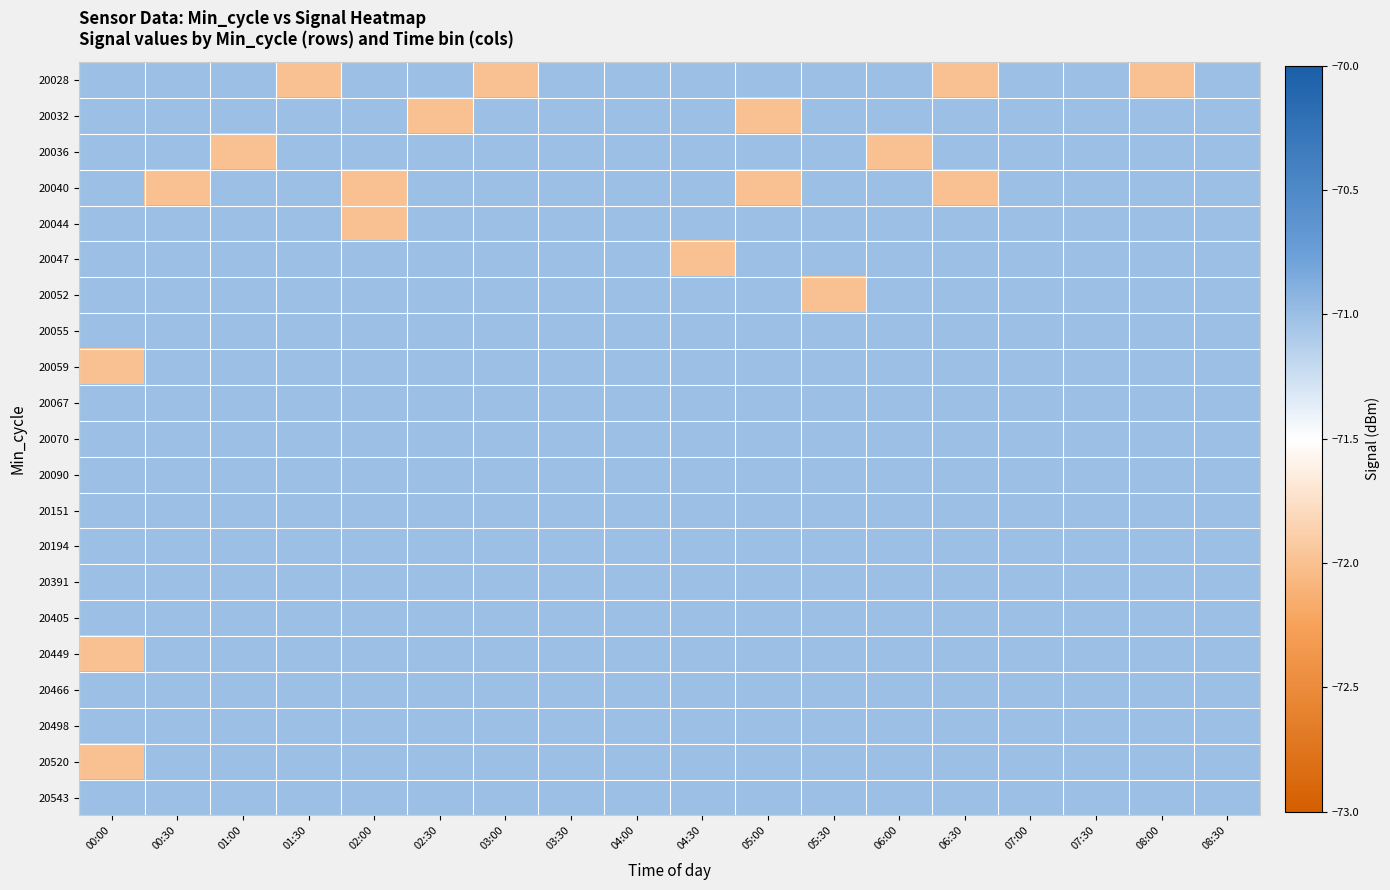

Reading right to left, what are all the values shown in this chart?

20028: 08:30=-71	08:00=-72	07:30=-71	07:00=-71	06:30=-72	06:00=-71	05:30=-71	05:00=-71	04:30=-71	04:00=-71	03:30=-71	03:00=-72	02:30=-71	02:00=-71	01:30=-72	01:00=-71	00:30=-71	00:00=-71
20032: 08:30=-71	08:00=-71	07:30=-71	07:00=-71	06:30=-71	06:00=-71	05:30=-71	05:00=-72	04:30=-71	04:00=-71	03:30=-71	03:00=-71	02:30=-72	02:00=-71	01:30=-71	01:00=-71	00:30=-71	00:00=-71
20036: 08:30=-71	08:00=-71	07:30=-71	07:00=-71	06:30=-71	06:00=-72	05:30=-71	05:00=-71	04:30=-71	04:00=-71	03:30=-71	03:00=-71	02:30=-71	02:00=-71	01:30=-71	01:00=-72	00:30=-71	00:00=-71
20040: 08:30=-71	08:00=-71	07:30=-71	07:00=-71	06:30=-72	06:00=-71	05:30=-71	05:00=-72	04:30=-71	04:00=-71	03:30=-71	03:00=-71	02:30=-71	02:00=-72	01:30=-71	01:00=-71	00:30=-72	00:00=-71
20044: 08:30=-71	08:00=-71	07:30=-71	07:00=-71	06:30=-71	06:00=-71	05:30=-71	05:00=-71	04:30=-71	04:00=-71	03:30=-71	03:00=-71	02:30=-71	02:00=-72	01:30=-71	01:00=-71	00:30=-71	00:00=-71
20047: 08:30=-71	08:00=-71	07:30=-71	07:00=-71	06:30=-71	06:00=-71	05:30=-71	05:00=-71	04:30=-72	04:00=-71	03:30=-71	03:00=-71	02:30=-71	02:00=-71	01:30=-71	01:00=-71	00:30=-71	00:00=-71
20052: 08:30=-71	08:00=-71	07:30=-71	07:00=-71	06:30=-71	06:00=-71	05:30=-72	05:00=-71	04:30=-71	04:00=-71	03:30=-71	03:00=-71	02:30=-71	02:00=-71	01:30=-71	01:00=-71	00:30=-71	00:00=-71
20055: 08:30=-71	08:00=-71	07:30=-71	07:00=-71	06:30=-71	06:00=-71	05:30=-71	05:00=-71	04:30=-71	04:00=-71	03:30=-71	03:00=-71	02:30=-71	02:00=-71	01:30=-71	01:00=-71	00:30=-71	00:00=-71
20059: 08:30=-71	08:00=-71	07:30=-71	07:00=-71	06:30=-71	06:00=-71	05:30=-71	05:00=-71	04:30=-71	04:00=-71	03:30=-71	03:00=-71	02:30=-71	02:00=-71	01:30=-71	01:00=-71	00:30=-71	00:00=-72
20067: 08:30=-71	08:00=-71	07:30=-71	07:00=-71	06:30=-71	06:00=-71	05:30=-71	05:00=-71	04:30=-71	04:00=-71	03:30=-71	03:00=-71	02:30=-71	02:00=-71	01:30=-71	01:00=-71	00:30=-71	00:00=-71
20070: 08:30=-71	08:00=-71	07:30=-71	07:00=-71	06:30=-71	06:00=-71	05:30=-71	05:00=-71	04:30=-71	04:00=-71	03:30=-71	03:00=-71	02:30=-71	02:00=-71	01:30=-71	01:00=-71	00:30=-71	00:00=-71
20090: 08:30=-71	08:00=-71	07:30=-71	07:00=-71	06:30=-71	06:00=-71	05:30=-71	05:00=-71	04:30=-71	04:00=-71	03:30=-71	03:00=-71	02:30=-71	02:00=-71	01:30=-71	01:00=-71	00:30=-71	00:00=-71
20151: 08:30=-71	08:00=-71	07:30=-71	07:00=-71	06:30=-71	06:00=-71	05:30=-71	05:00=-71	04:30=-71	04:00=-71	03:30=-71	03:00=-71	02:30=-71	02:00=-71	01:30=-71	01:00=-71	00:30=-71	00:00=-71
20194: 08:30=-71	08:00=-71	07:30=-71	07:00=-71	06:30=-71	06:00=-71	05:30=-71	05:00=-71	04:30=-71	04:00=-71	03:30=-71	03:00=-71	02:30=-71	02:00=-71	01:30=-71	01:00=-71	00:30=-71	00:00=-71
20391: 08:30=-71	08:00=-71	07:30=-71	07:00=-71	06:30=-71	06:00=-71	05:30=-71	05:00=-71	04:30=-71	04:00=-71	03:30=-71	03:00=-71	02:30=-71	02:00=-71	01:30=-71	01:00=-71	00:30=-71	00:00=-71
20405: 08:30=-71	08:00=-71	07:30=-71	07:00=-71	06:30=-71	06:00=-71	05:30=-71	05:00=-71	04:30=-71	04:00=-71	03:30=-71	03:00=-71	02:30=-71	02:00=-71	01:30=-71	01:00=-71	00:30=-71	00:00=-71
20449: 08:30=-71	08:00=-71	07:30=-71	07:00=-71	06:30=-71	06:00=-71	05:30=-71	05:00=-71	04:30=-71	04:00=-71	03:30=-71	03:00=-71	02:30=-71	02:00=-71	01:30=-71	01:00=-71	00:30=-71	00:00=-72
20466: 08:30=-71	08:00=-71	07:30=-71	07:00=-71	06:30=-71	06:00=-71	05:30=-71	05:00=-71	04:30=-71	04:00=-71	03:30=-71	03:00=-71	02:30=-71	02:00=-71	01:30=-71	01:00=-71	00:30=-71	00:00=-71
20498: 08:30=-71	08:00=-71	07:30=-71	07:00=-71	06:30=-71	06:00=-71	05:30=-71	05:00=-71	04:30=-71	04:00=-71	03:30=-71	03:00=-71	02:30=-71	02:00=-71	01:30=-71	01:00=-71	00:30=-71	00:00=-71
20520: 08:30=-71	08:00=-71	07:30=-71	07:00=-71	06:30=-71	06:00=-71	05:30=-71	05:00=-71	04:30=-71	04:00=-71	03:30=-71	03:00=-71	02:30=-71	02:00=-71	01:30=-71	01:00=-71	00:30=-71	00:00=-72
20543: 08:30=-71	08:00=-71	07:30=-71	07:00=-71	06:30=-71	06:00=-71	05:30=-71	05:00=-71	04:30=-71	04:00=-71	03:30=-71	03:00=-71	02:30=-71	02:00=-71	01:30=-71	01:00=-71	00:30=-71	00:00=-71